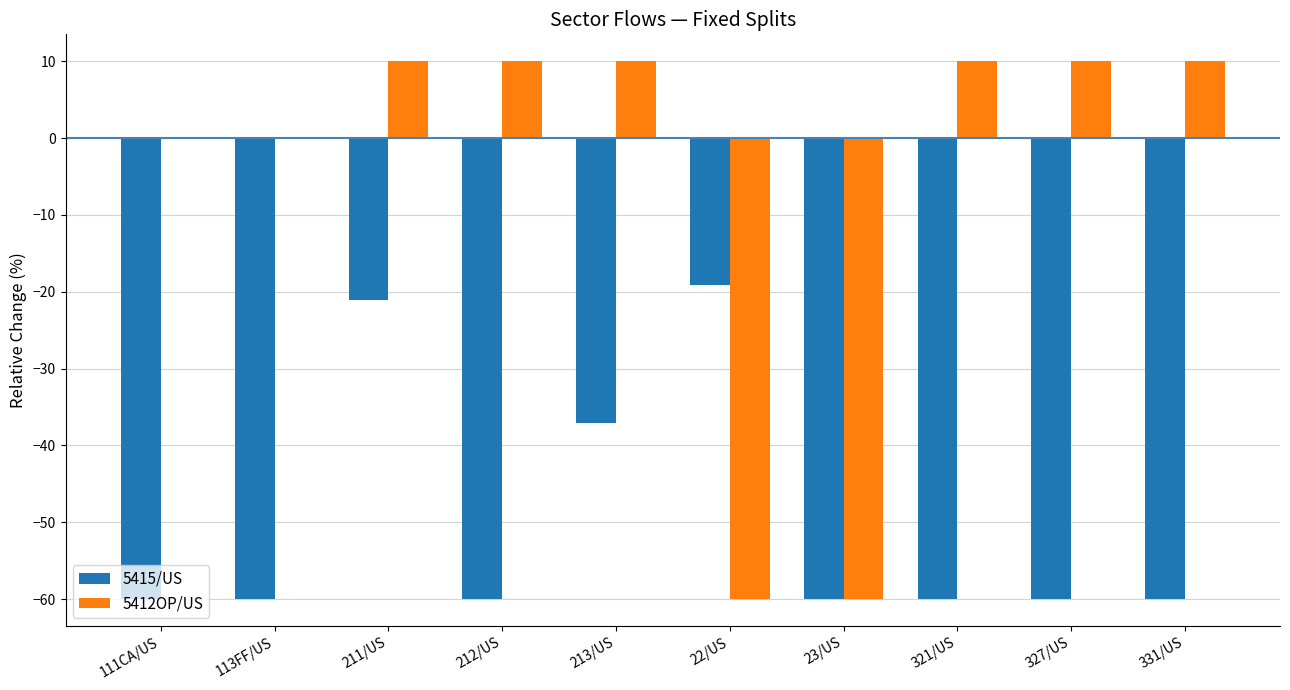

What is the sum of all 5412OP/US values?

-60.0